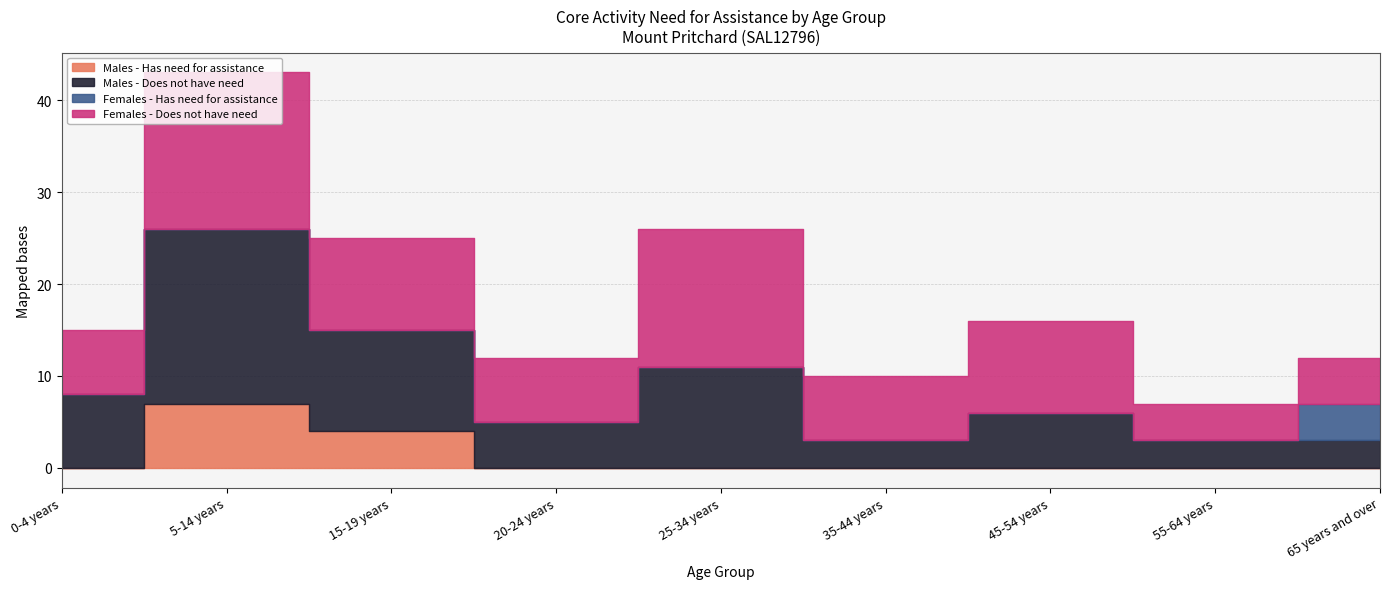

At which label does Males - Does not have need reach its minimum?

35-44 years